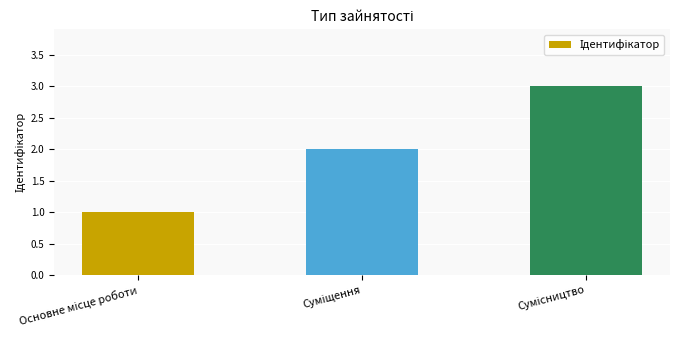

What is the greatest value displayed?

3